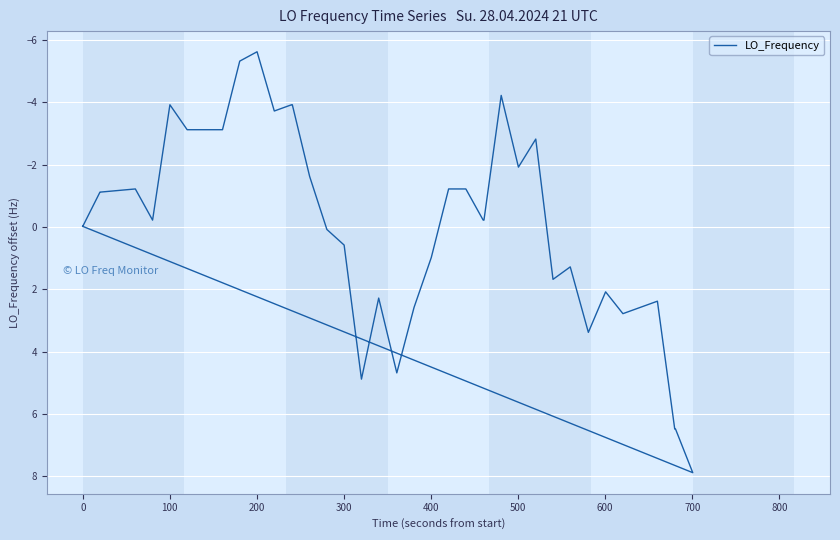

What is the smallest value displayed?

-5.6